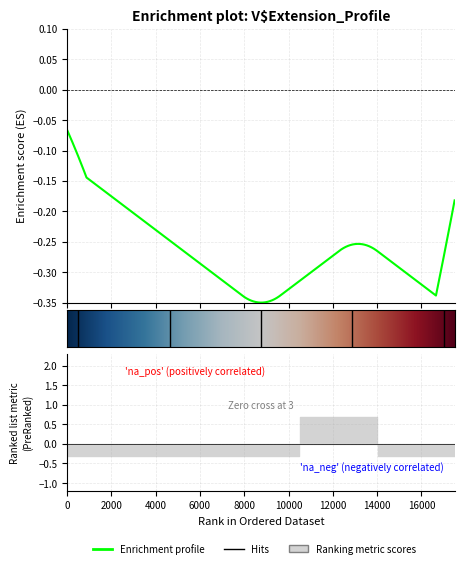

True or false: Min has a value of 0 at Extension.

True